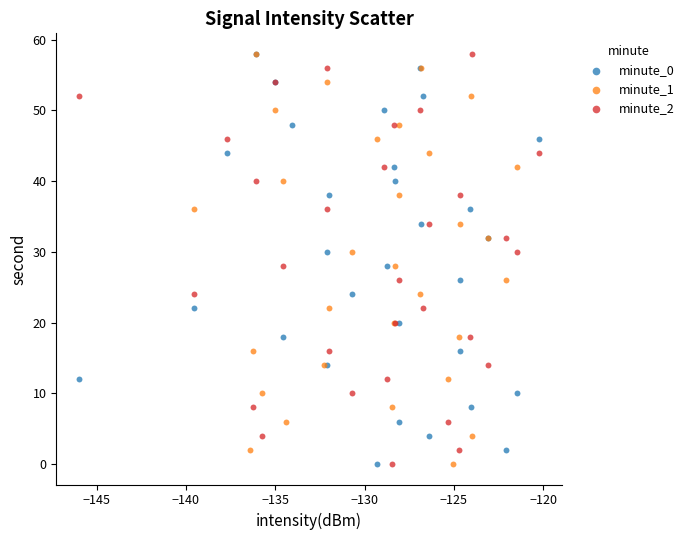

What are all the series names shown in the legend?

minute_0, minute_1, minute_2